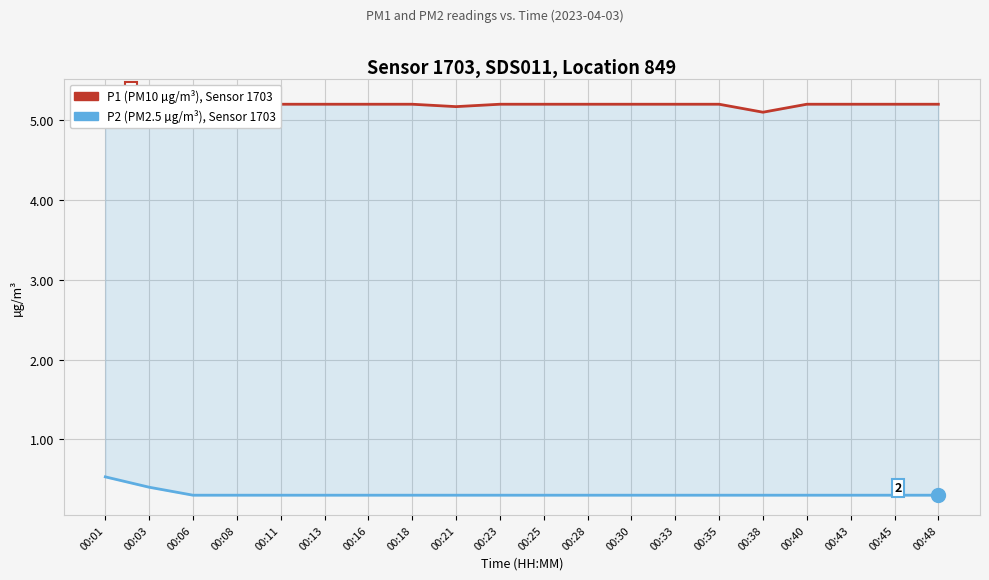

The P1 (PM10 µg/m³), Sensor 1703 series shows 5.2 at 00:16. True or false?

True